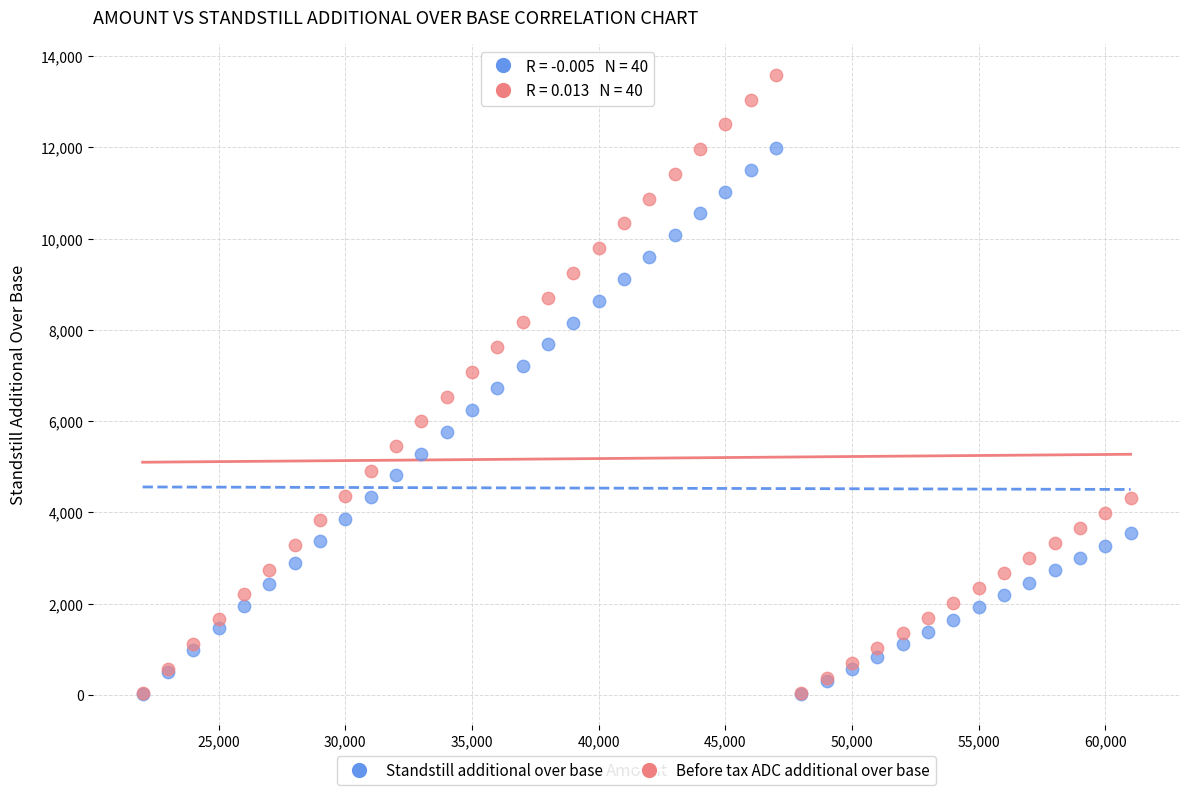

Which series reaches the maximum Y coordinate?

Before tax ADC additional over base